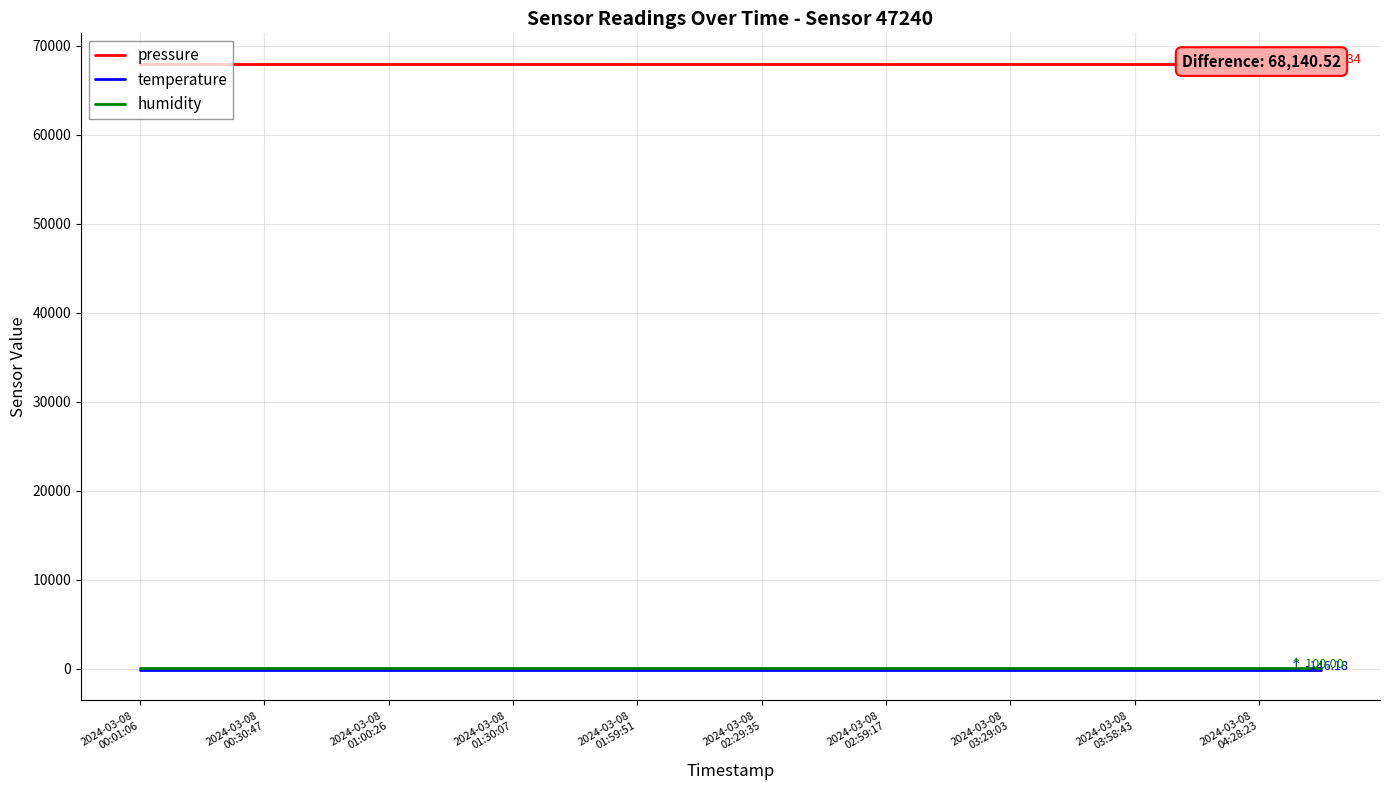

What are all the series names shown in the legend?

pressure, temperature, humidity